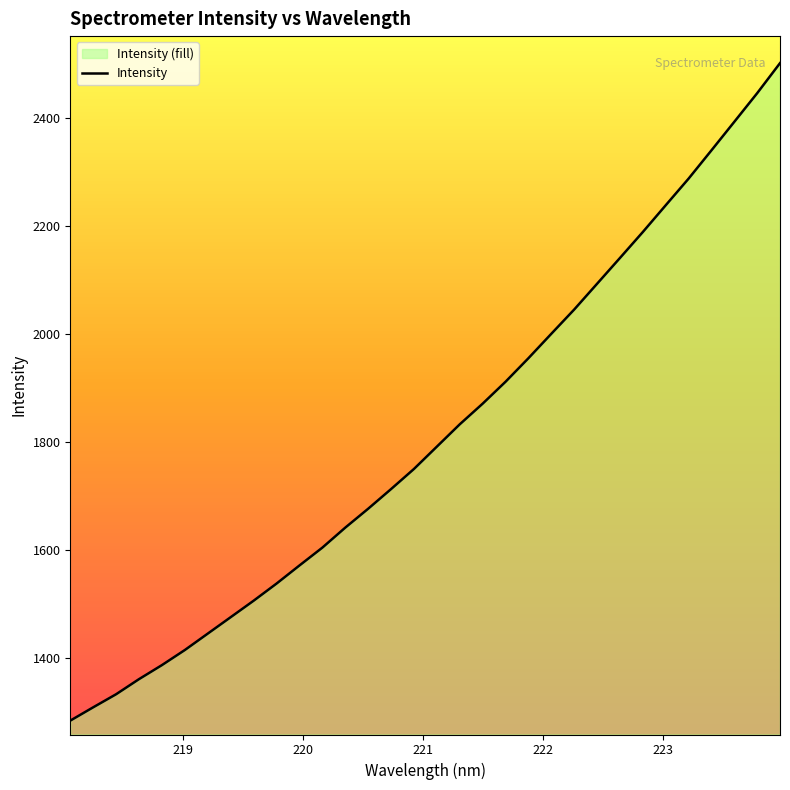

What is the difference between the maximum and minimum values?

1217.5